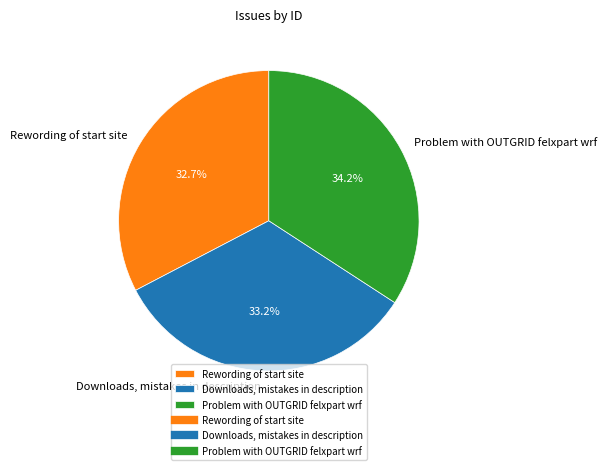

Which category has the smallest portion of the pie?

Rewording of start site